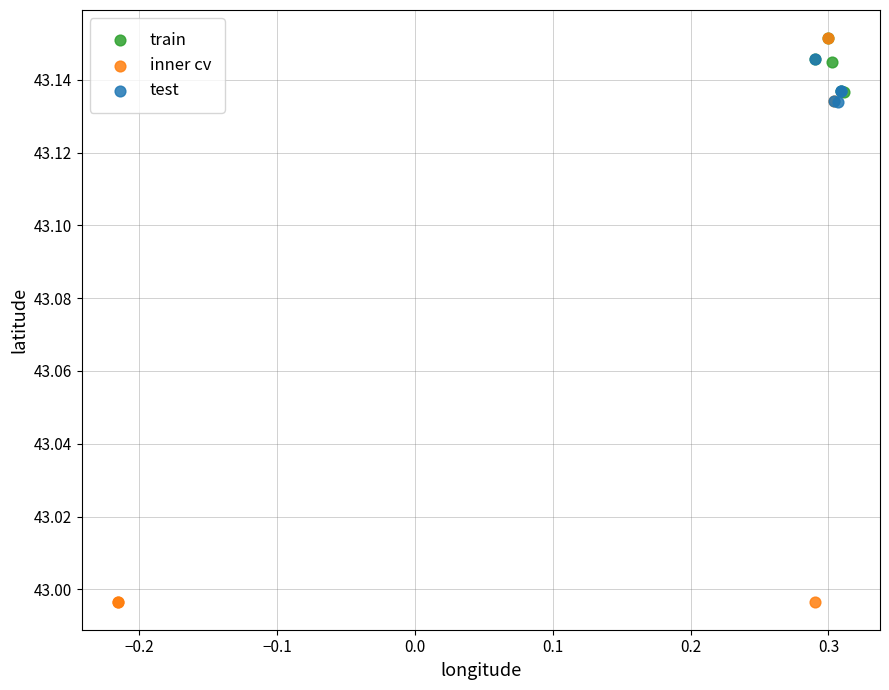

Which series has the widest spread of Y values?

inner cv